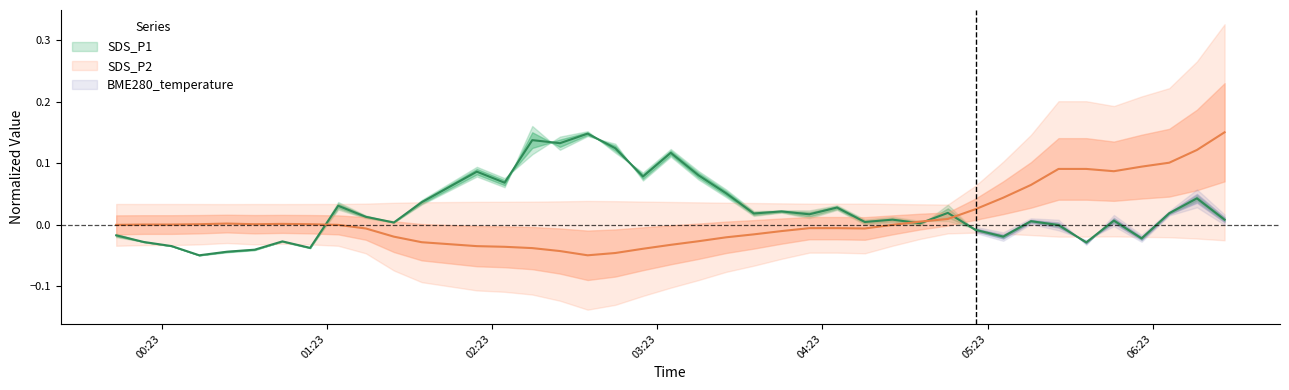

What is the sum of all SDS_P1 values?

0.9